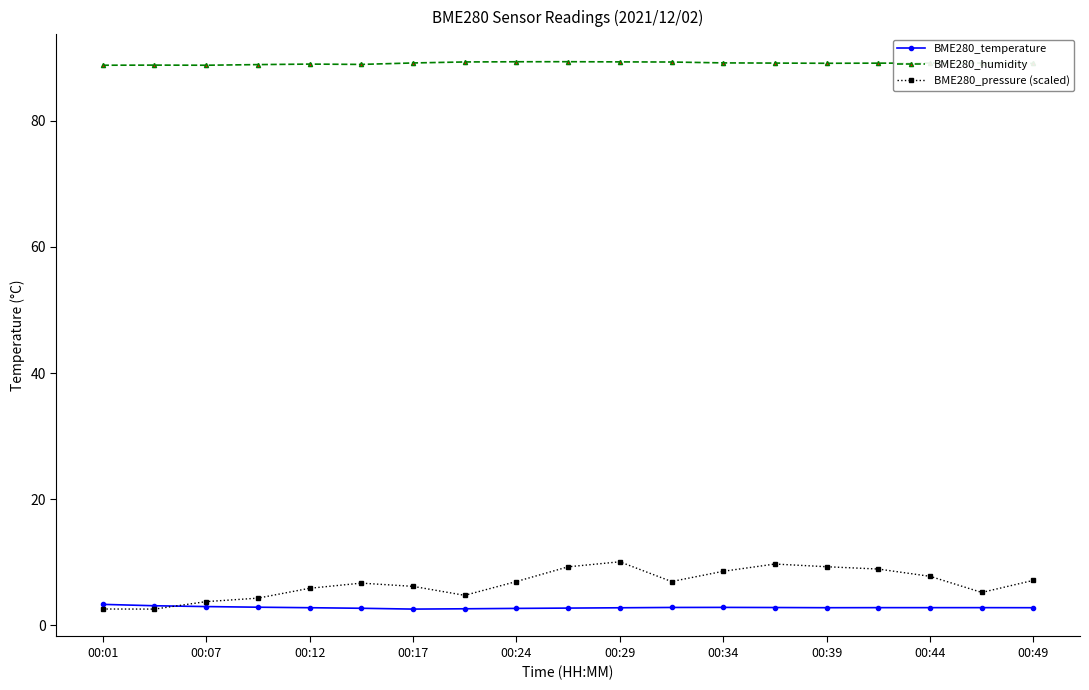

Which series has the largest range (max minus min)?

BME280_pressure (scaled)